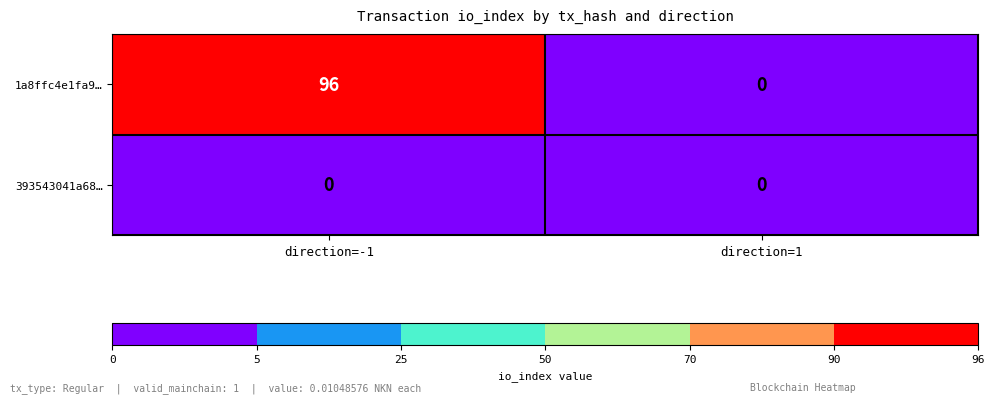

True or false: 1a8ffc4e1fa9… has a value of 0 at direction=1.

True